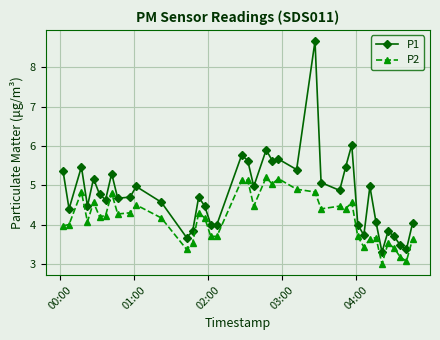

What is the difference between the maximum and second lowest values in the P1 series?

5.3